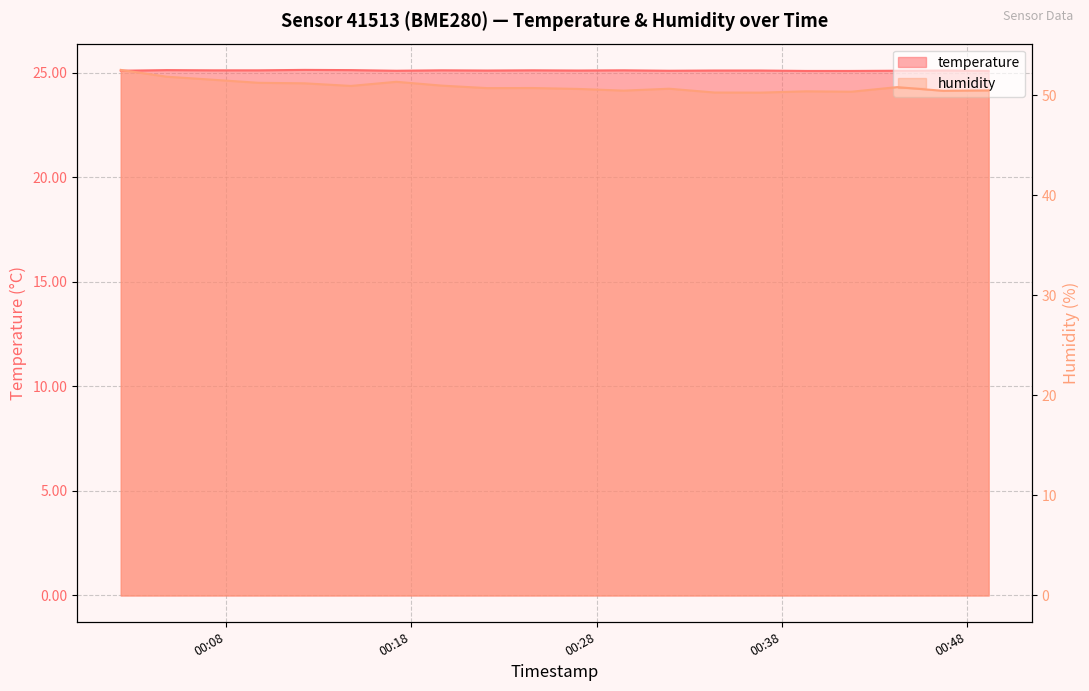

What is the difference between the maximum and minimum values in the humidity series?

2.3